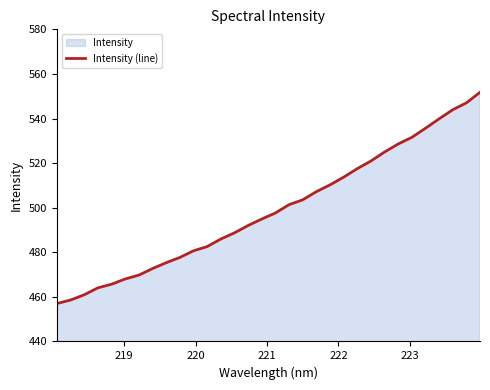

What is the difference between the maximum and minimum values?

94.7